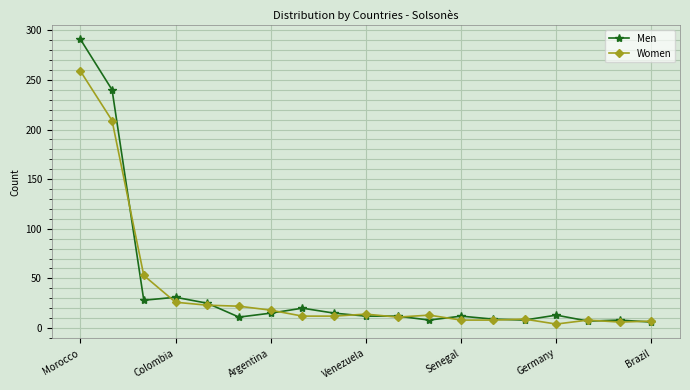

At how many categories does at least one series exceed 165?

2